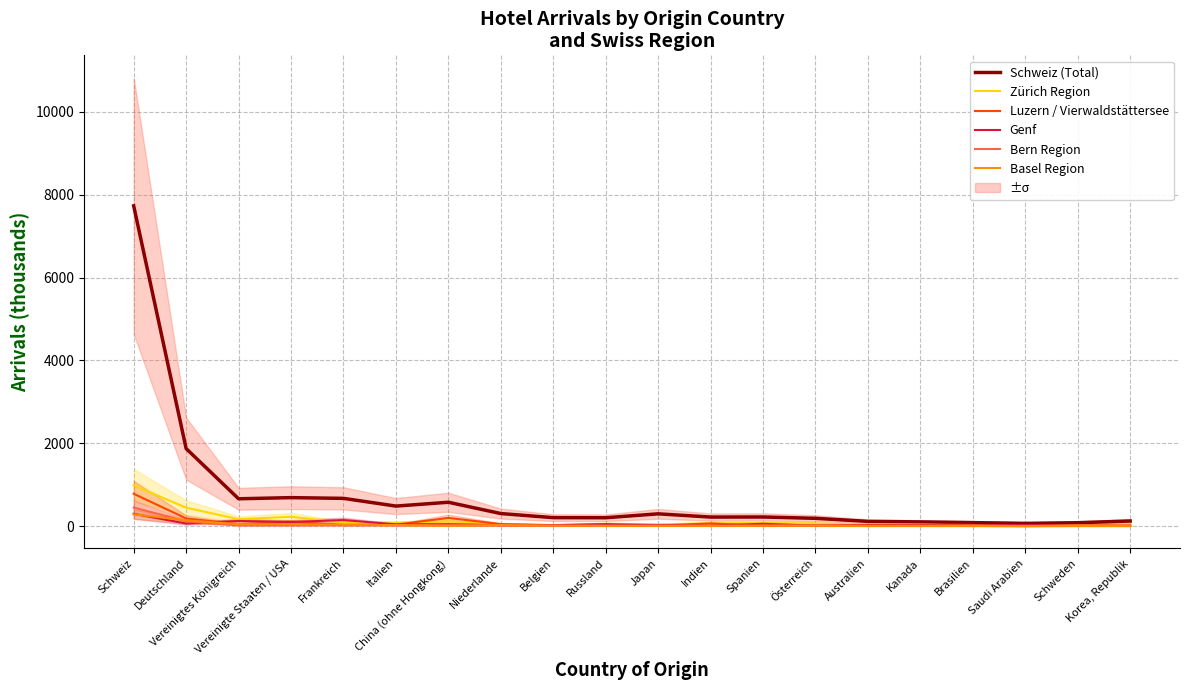

How many distinct data groups are displayed?

6